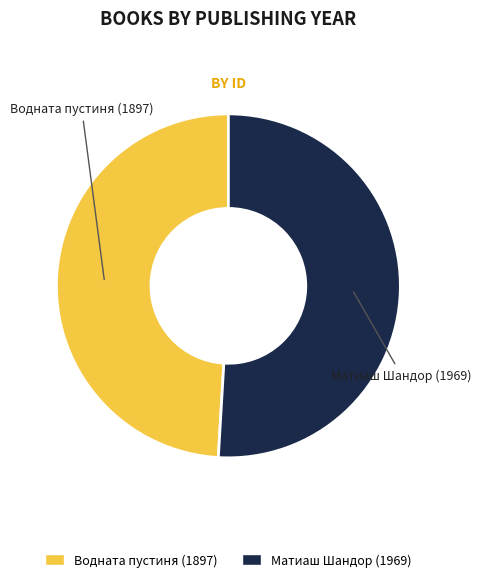

What is the ratio of the value at Водната пустиня (1897) to the value at Матиаш Шандор (1969)?

1.0